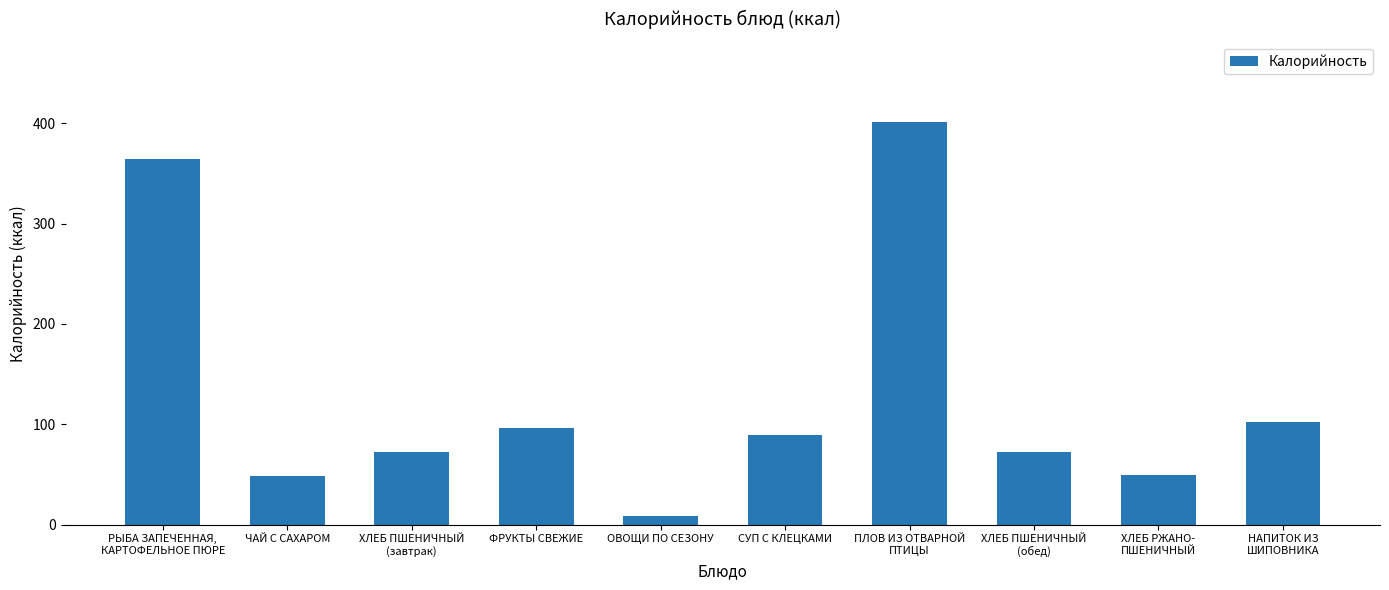

What is the greatest value displayed?

401.0